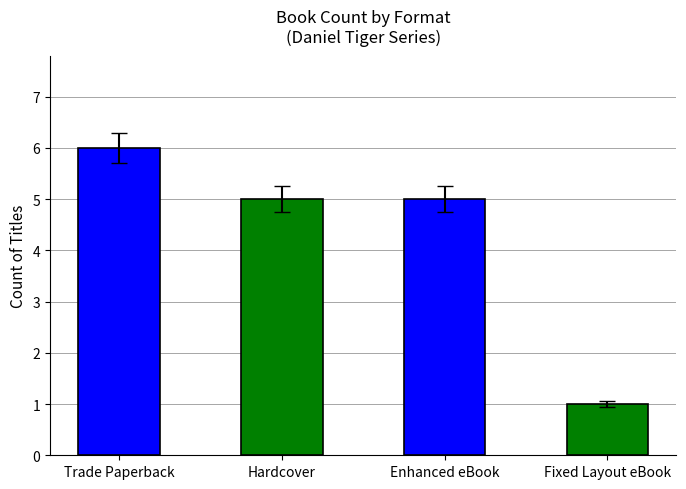

Reading left to right, list all the values displayed in this chart.

6	5	5	1